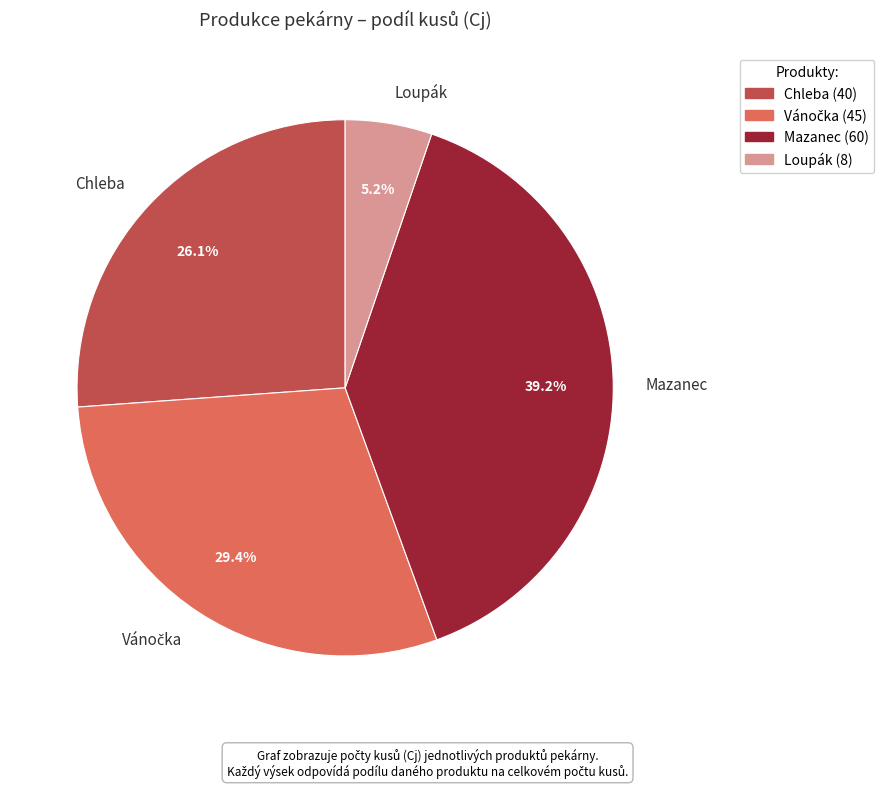

How many segments does this pie chart have?

4